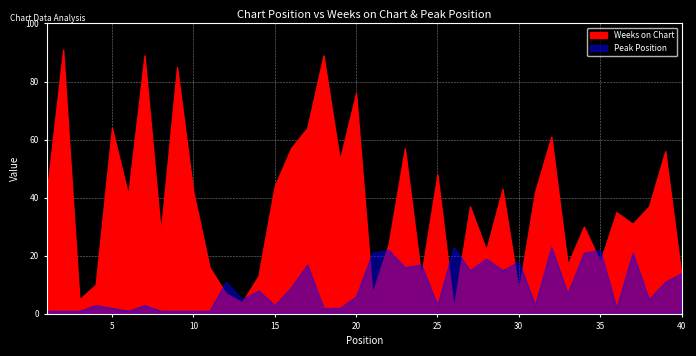

What is the total value across all series at 14?

21